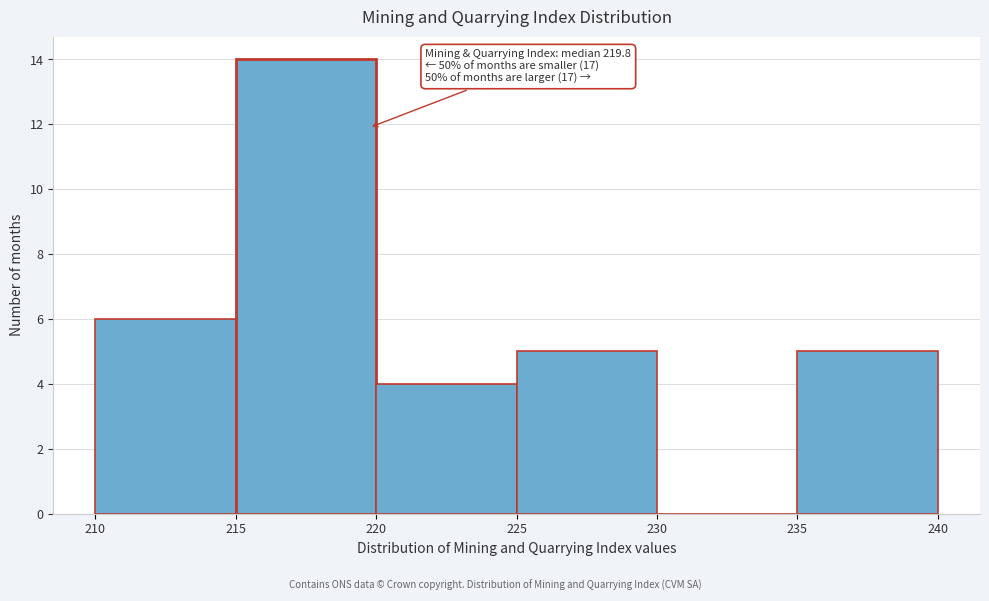

Which range on the x-axis has the tallest bar?

215 to 220